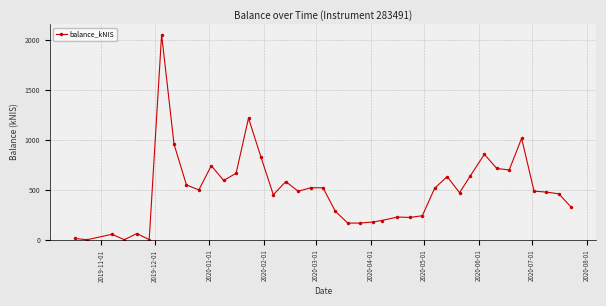

Is this an area chart (filled region under the line)?

No